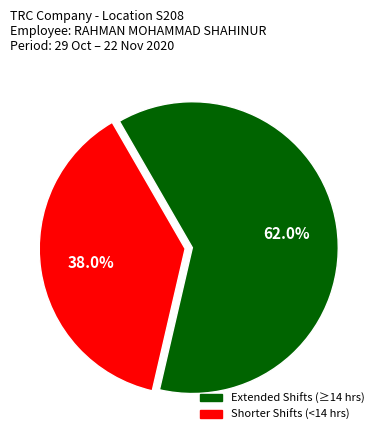

How many slices are in this pie chart?

2